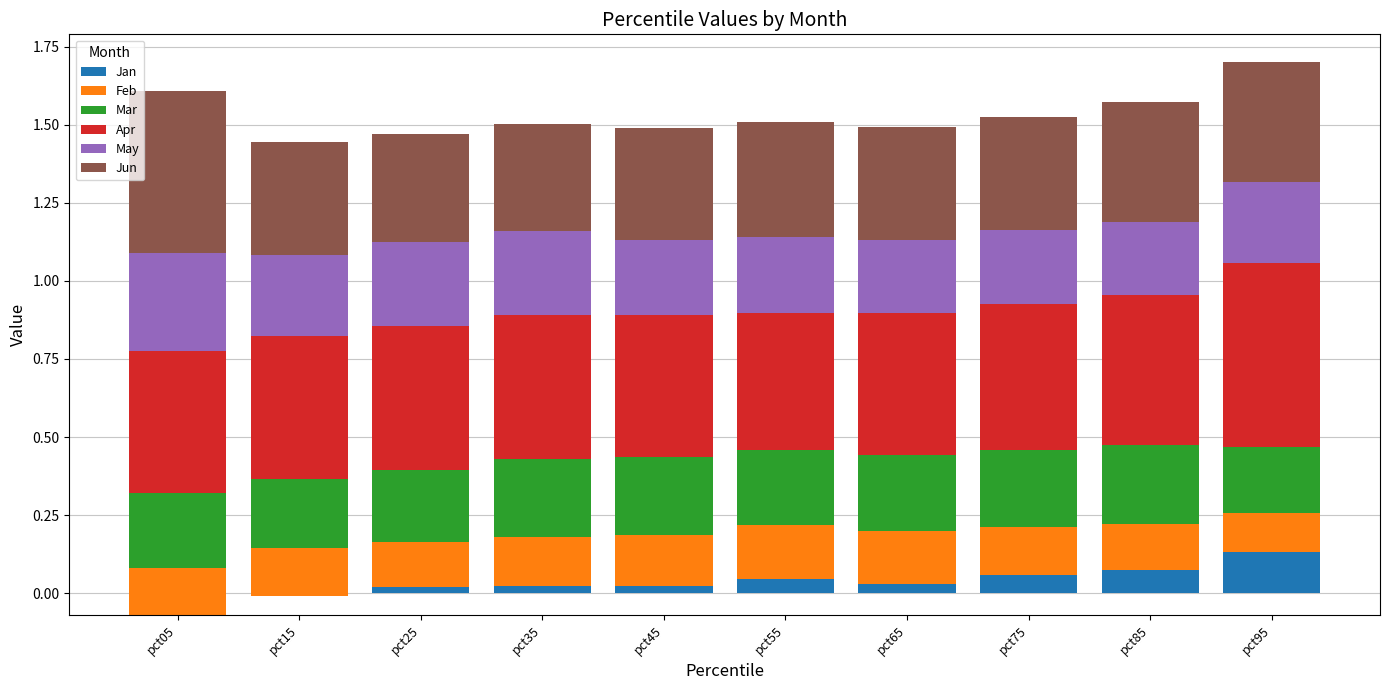

How many bars are there in each group?

6